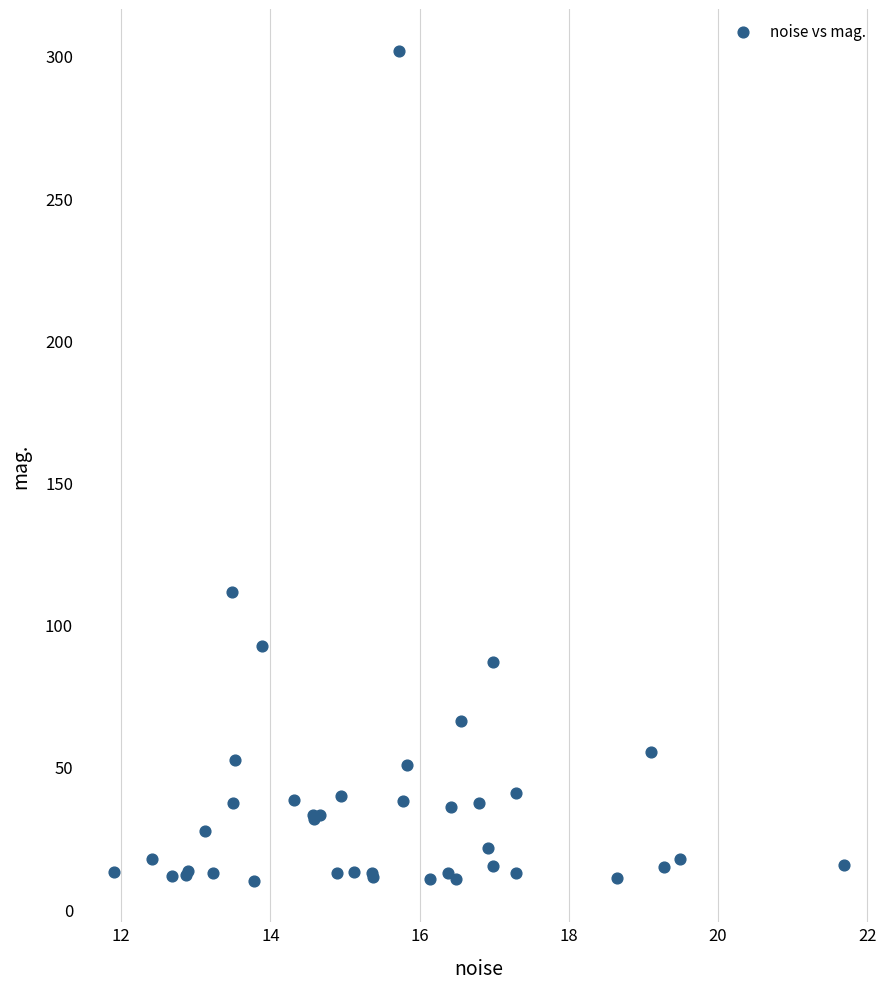

What Y value in the scatter plot is closest to 155?

111.4